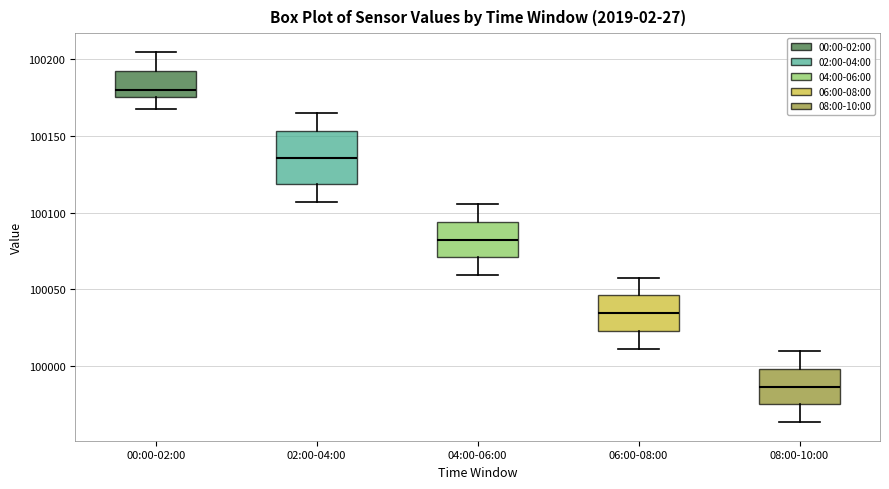

Reading left to right, transcribe this box plot: for each box, give where its median line is, the range the box spans, and where its two whiskers end, as read against the y-axis. The values are not printed on the chart, so give them approximately, as read against the axis.

00:00-02:00: median 100180, box 100175 to 100190, whiskers 100165 to 100205
02:00-04:00: median 100135, box 100120 to 100155, whiskers 100105 to 100165
04:00-06:00: median 100080, box 100070 to 100095, whiskers 100060 to 100105
06:00-08:00: median 100035, box 100025 to 100045, whiskers 100010 to 100060
08:00-10:00: median 99985, box 99975 to 100000, whiskers 99965 to 100010